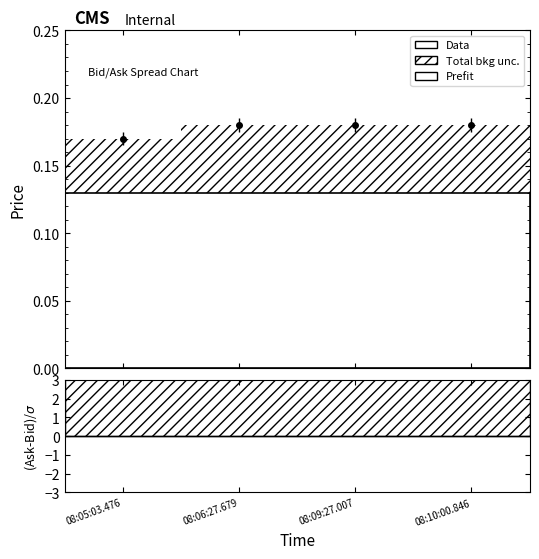

What is the greatest value displayed?

0.2